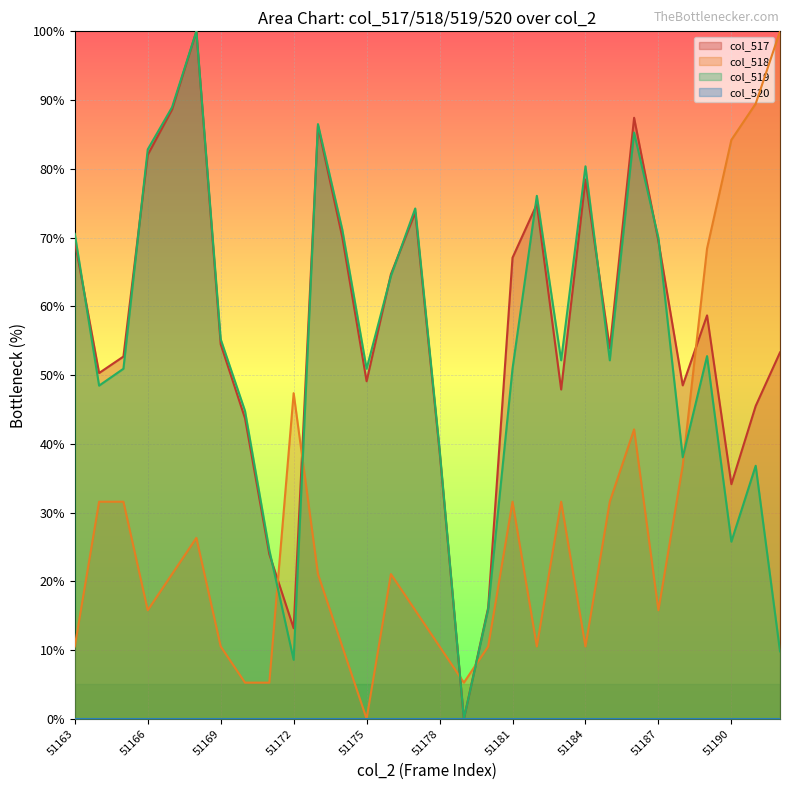

At which label is col_519 closest to 50?

51165